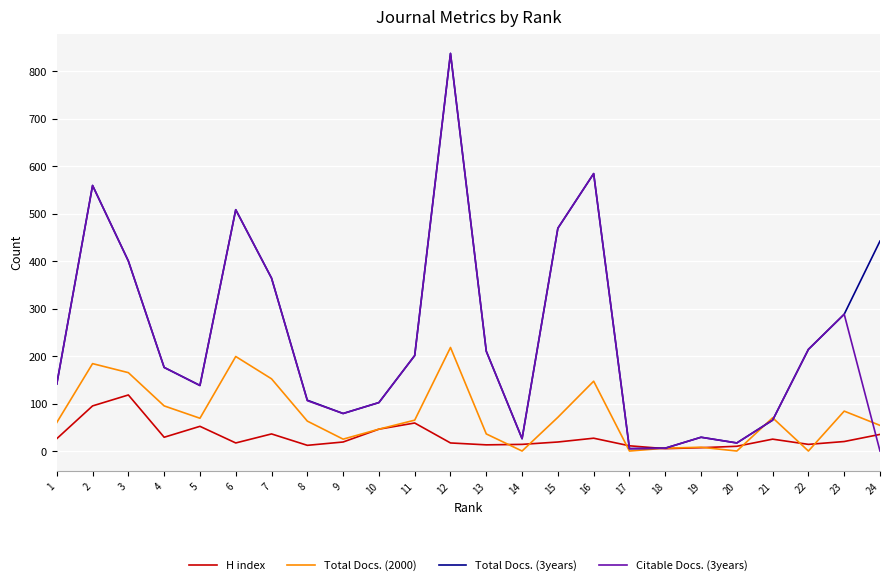

Where is H index nearest to the value 61?

11